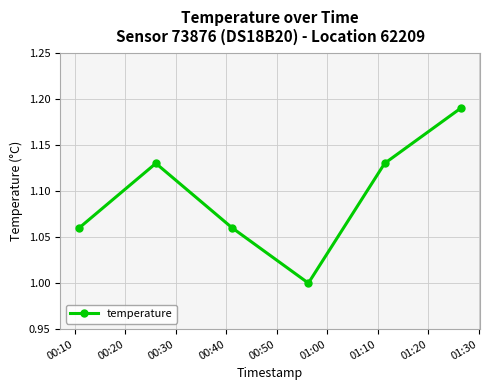

How many interior local peaks (higher than both neighbors) does the data have?

1